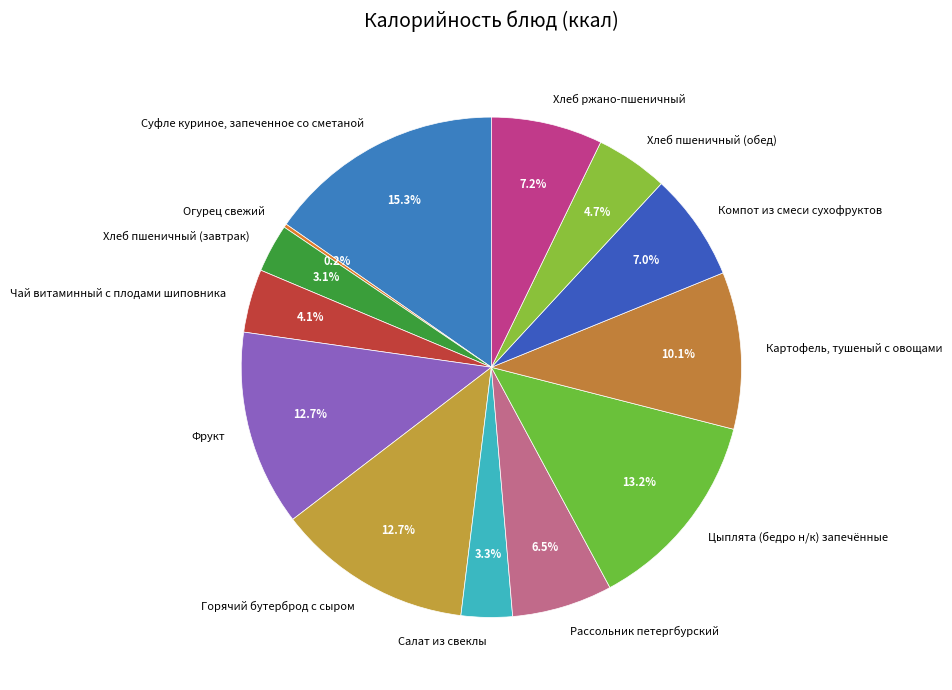

To the nearest percent, what is the average slice percentage?

8%